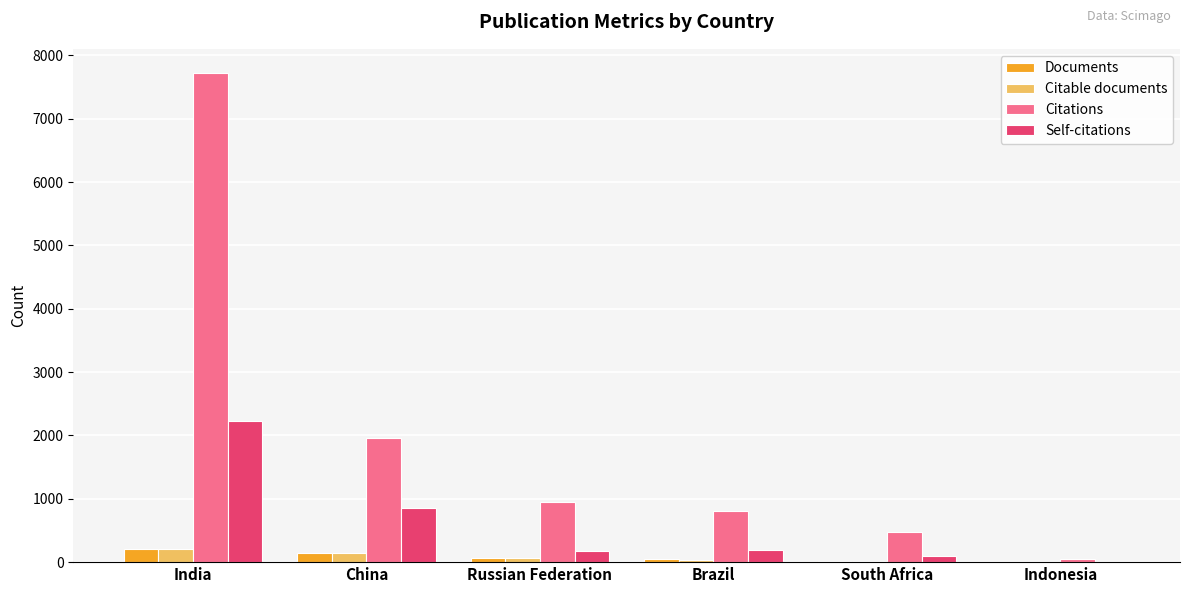

At which label does Self-citations first exceed 195?

India